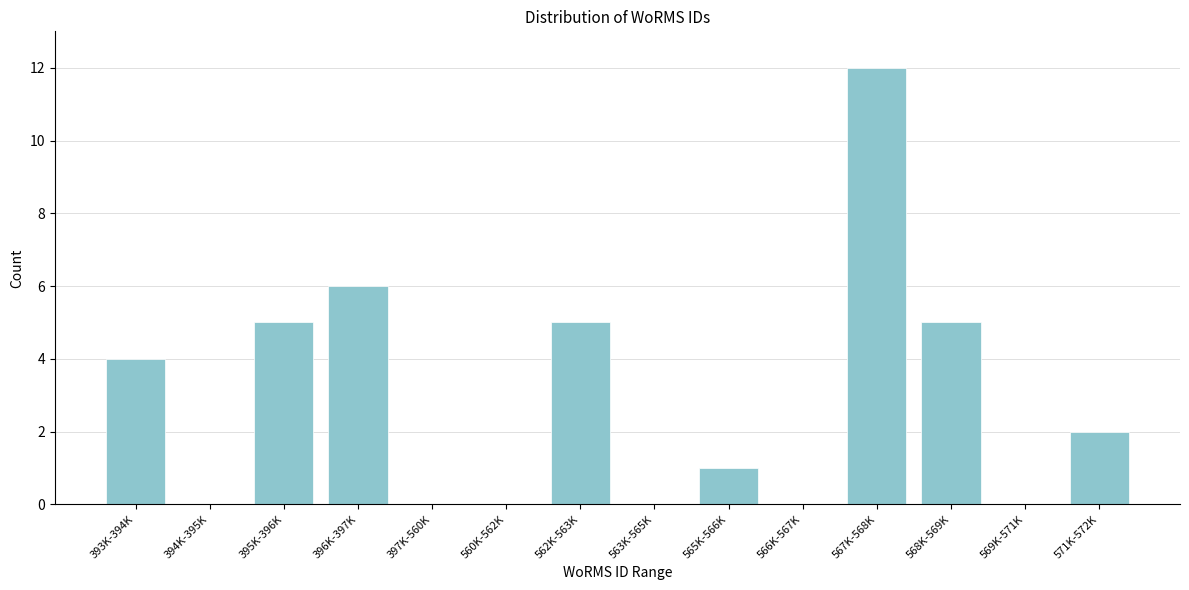

Reading left to right, list all the values displayed in this chart.

393K-394K=4	394K-395K=0	395K-396K=5	396K-397K=6	397K-560K=0	560K-562K=0	562K-563K=5	563K-565K=0	565K-566K=1	566K-567K=0	567K-568K=12	568K-569K=5	569K-571K=0	571K-572K=2